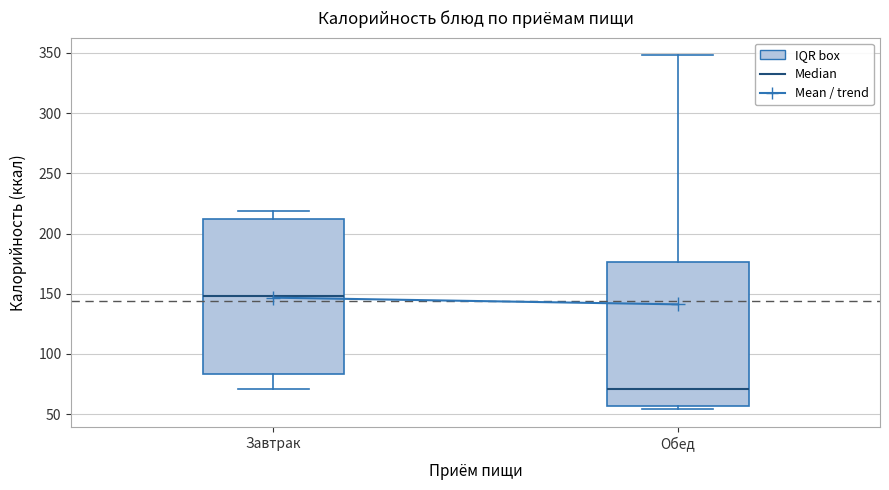

Reading left to right, read every box against the y-axis: the position of its median line, the range the box covers, and the ends of its whiskers. The values are not printed on the chart, so give them approximately, as read against the axis.

Завтрак: median 150, box 85 to 210, whiskers 70 to 220
Обед: median 70, box 55 to 175, whiskers 55 (just below the box's lower edge) to 350